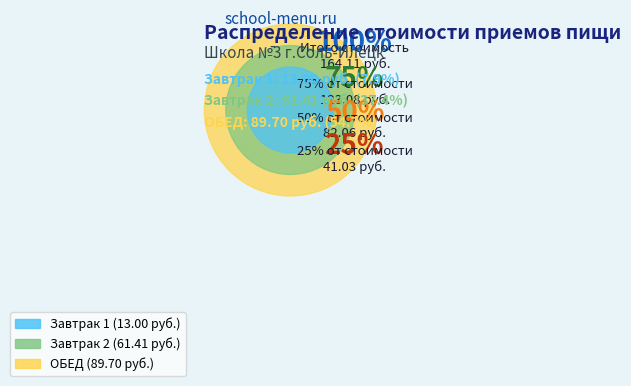

What is the total percentage of Завтрак 1 and Завтрак 2?

45.3%